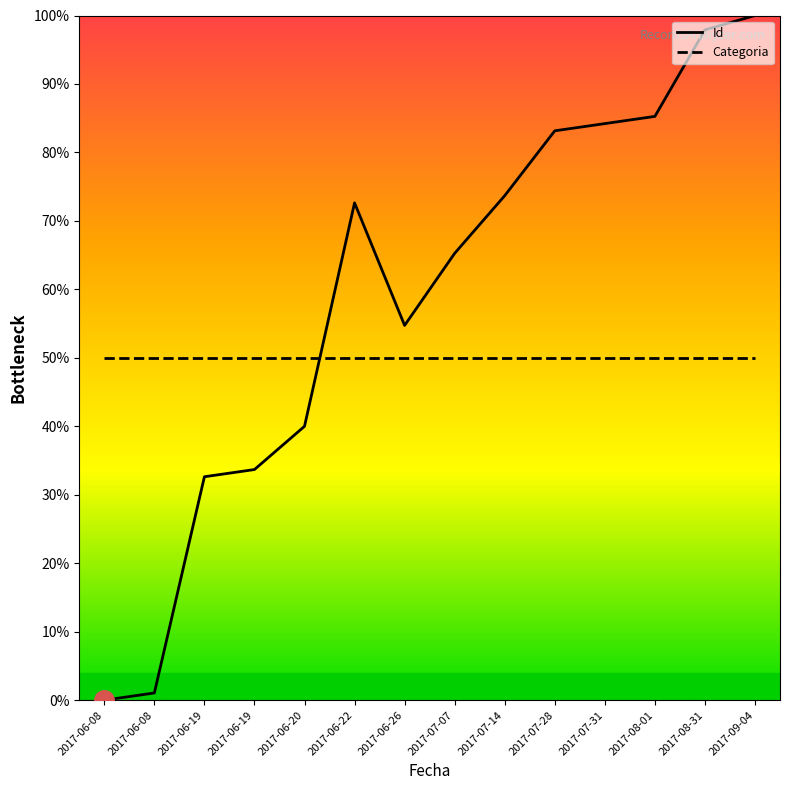

What are all the series names shown in the legend?

Id, Categoria